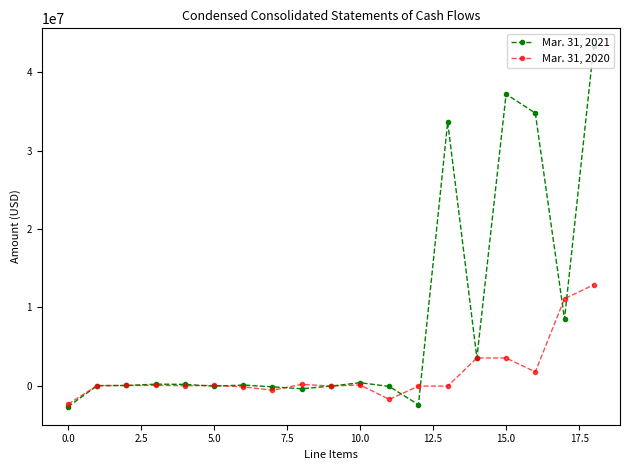

Which series has the largest range (max minus min)?

Mar. 31, 2021